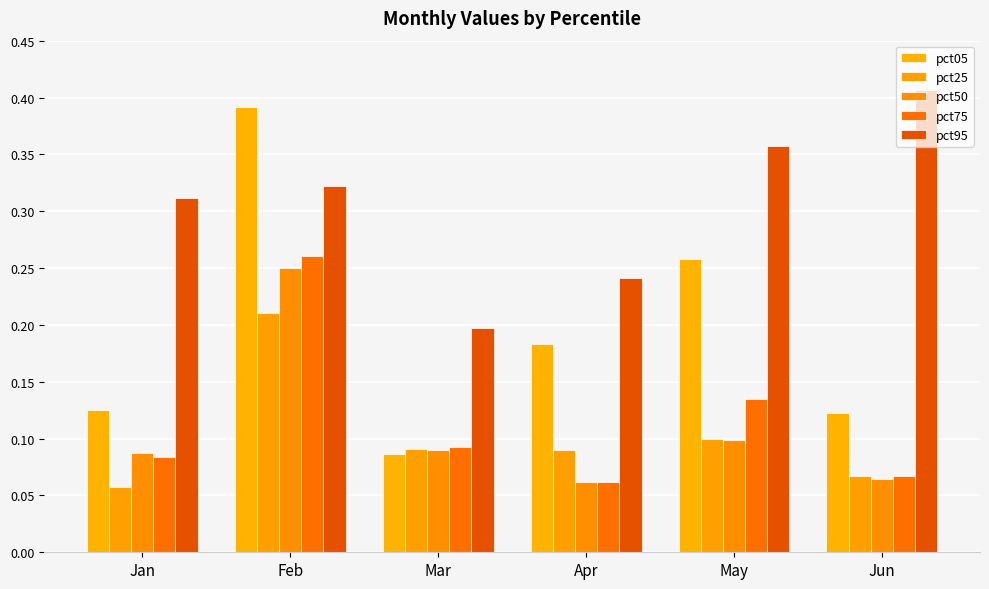

What is the lowest value of the pct75 series?

0.1